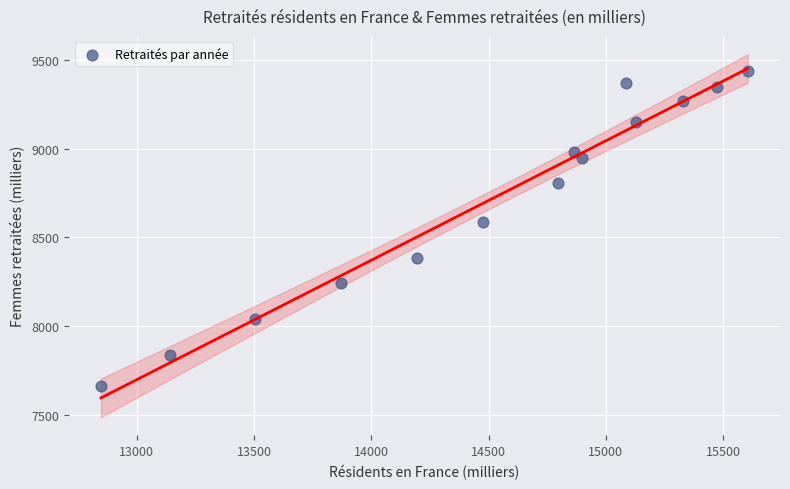

What is the range of X values (max minus min)?

2758